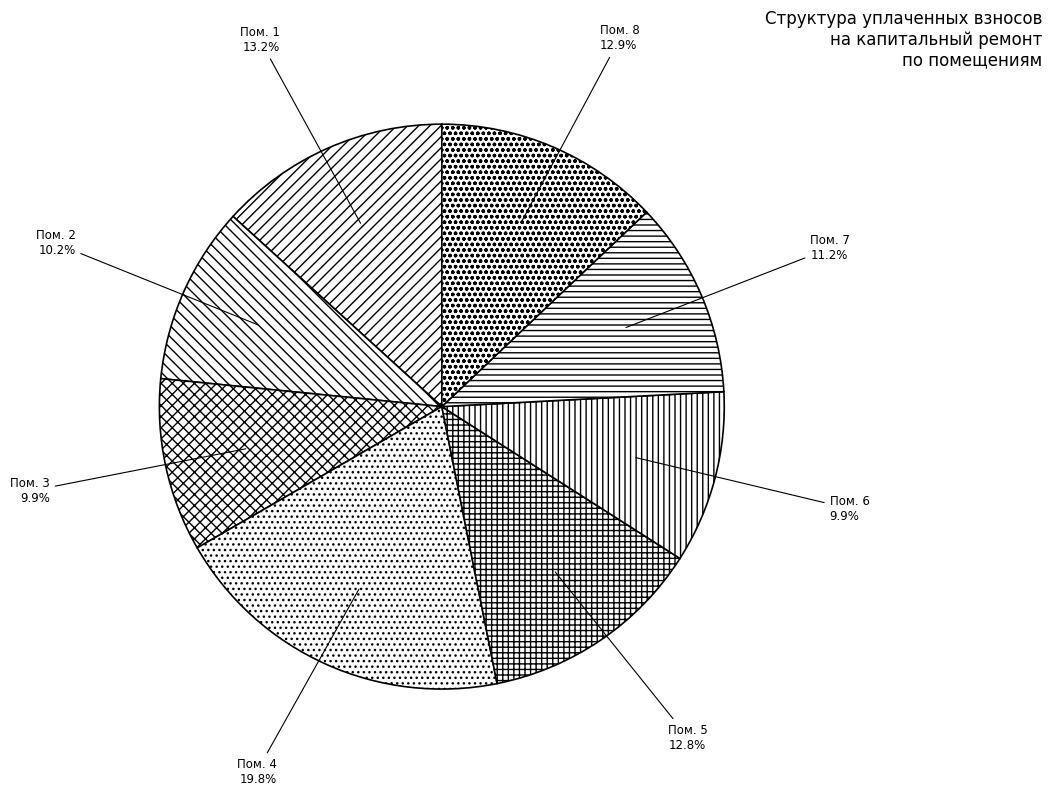

Does any single category account for the majority?

No